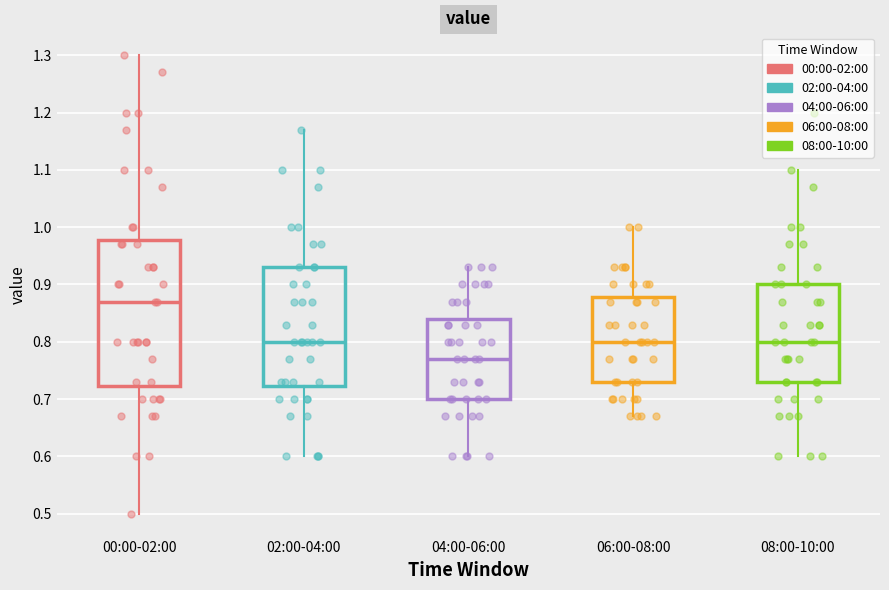

Reading left to right, read every box against the y-axis: the position of its median line, the range the box covers, and the ends of its whiskers. The values are not printed on the chart, so give them approximately, as read against the axis.

00:00-02:00: median 0.87, box 0.72 to 0.98, whiskers 0.50 to 1.30
02:00-04:00: median 0.80, box 0.72 to 0.93, whiskers 0.60 to 1.17
04:00-06:00: median 0.77, box 0.70 to 0.84, whiskers 0.60 to 0.93
06:00-08:00: median 0.80, box 0.73 to 0.88, whiskers 0.67 to 1.00
08:00-10:00: median 0.80, box 0.73 to 0.90, whiskers 0.60 to 1.10